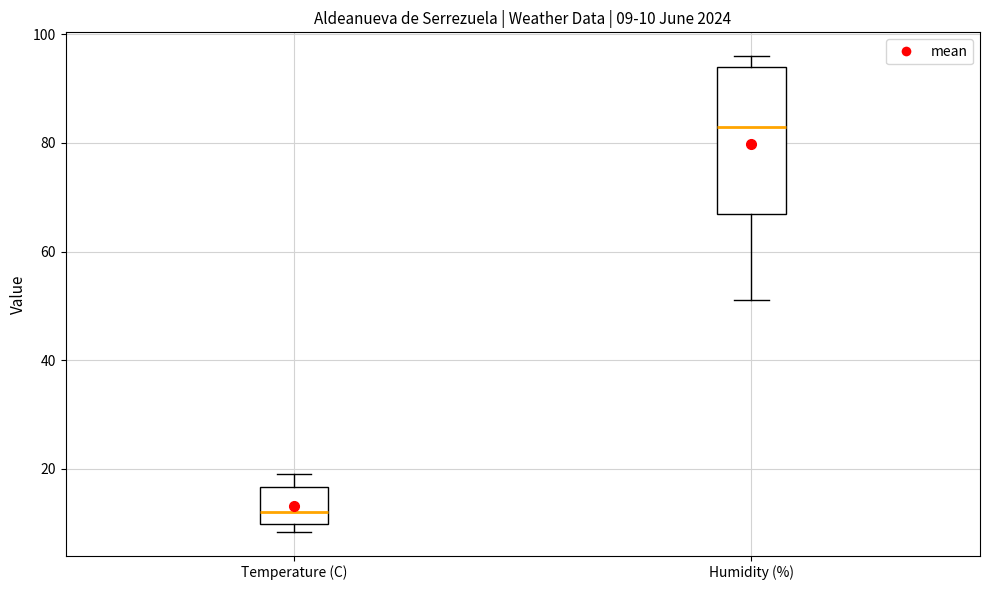

Comparing the boxes themselves (not the whiskers), which one is the tallest?

Humidity (%)